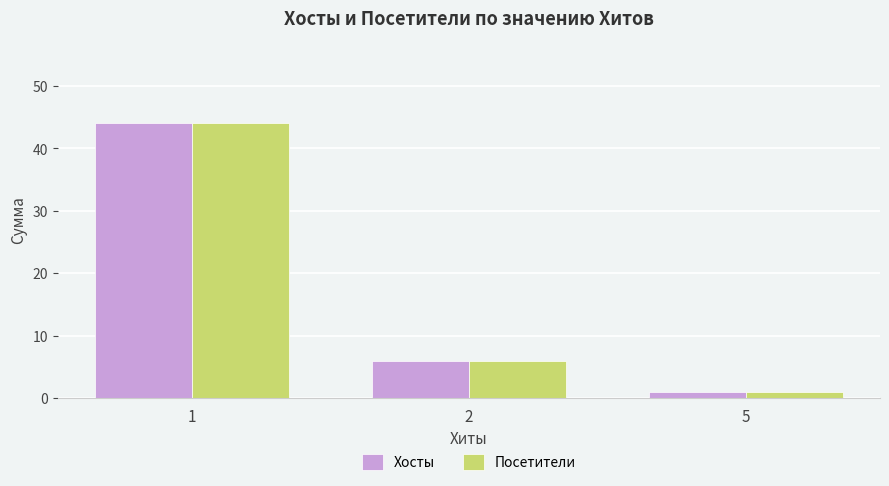

How many distinct data groups are displayed?

2